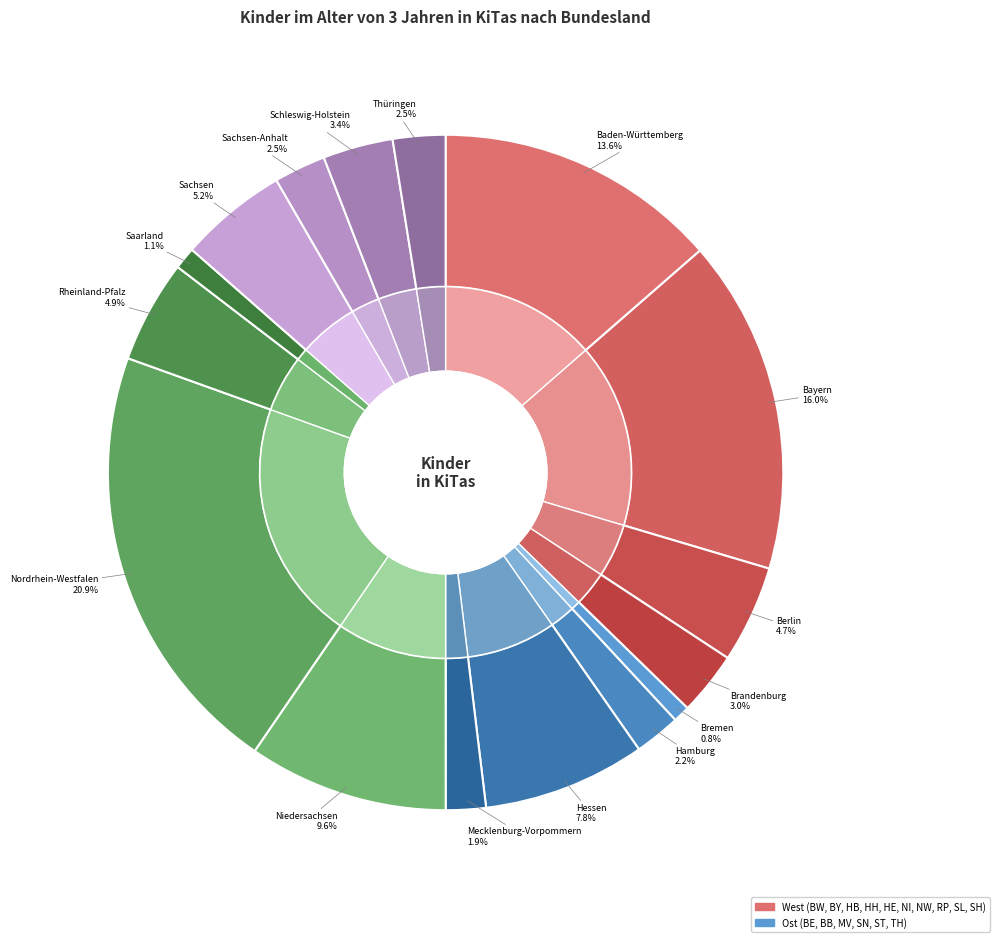

What is the change in value from Brandenburg to Rheinland-Pfalz?

+49387